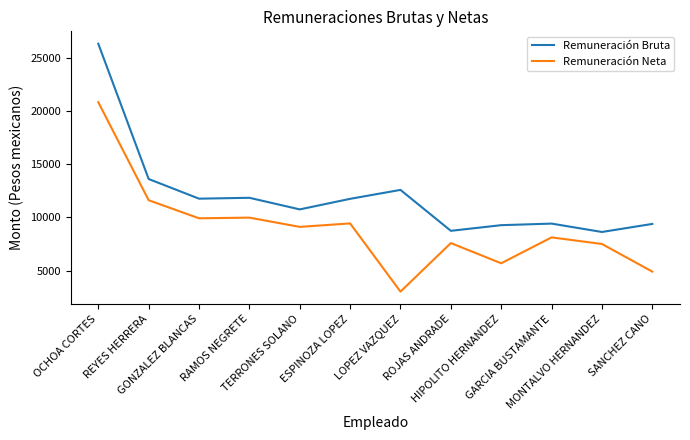

Is the value of Remuneración Bruta at ROJAS ANDRADE greater than the value of Remuneración Neta at REYES HERRERA?

No